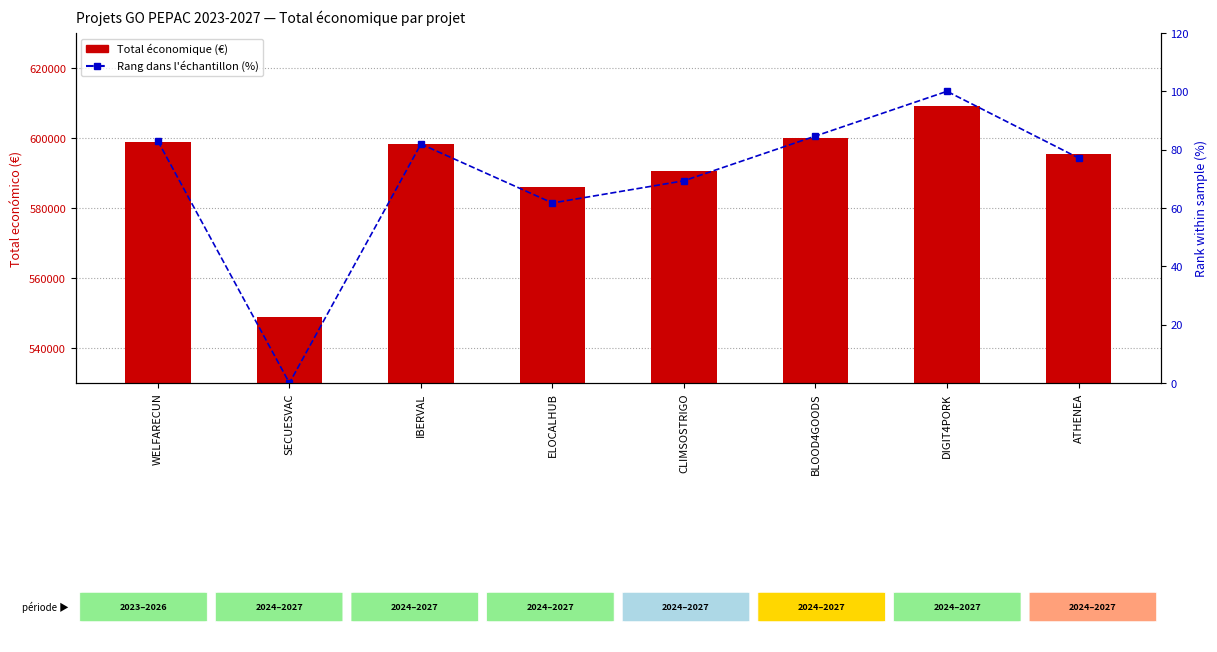

Which has a higher value, CLIMSOSTRIGO or DIGIT4PORK?

DIGIT4PORK